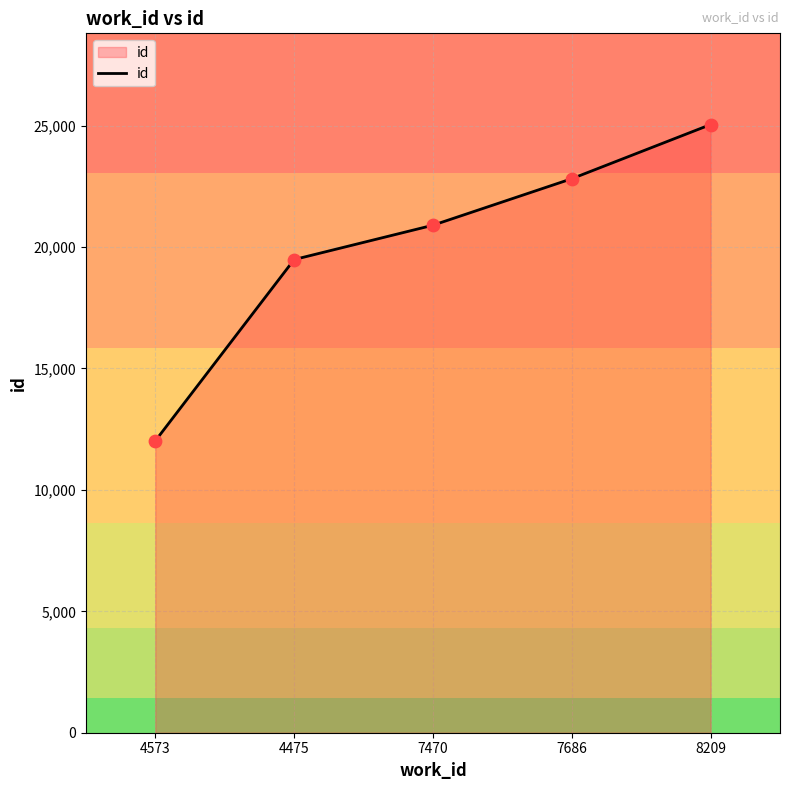

Which has a higher value, 4573 or 7686?

7686